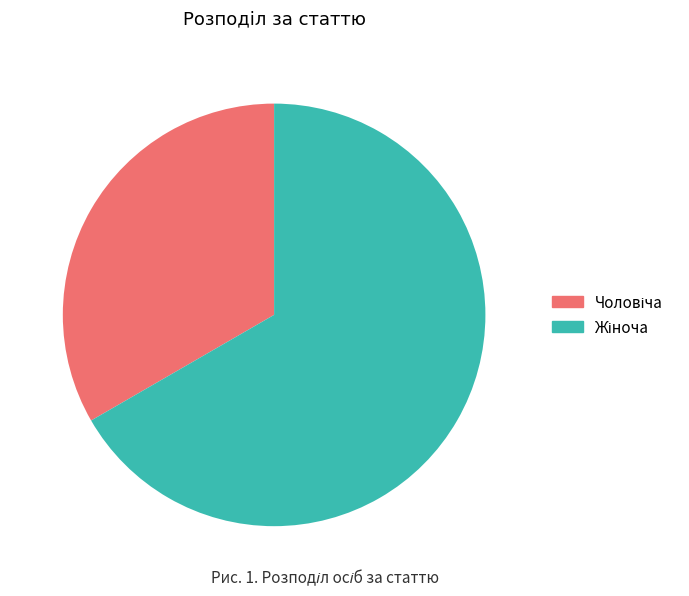

Is there a majority slice in this chart?

Yes